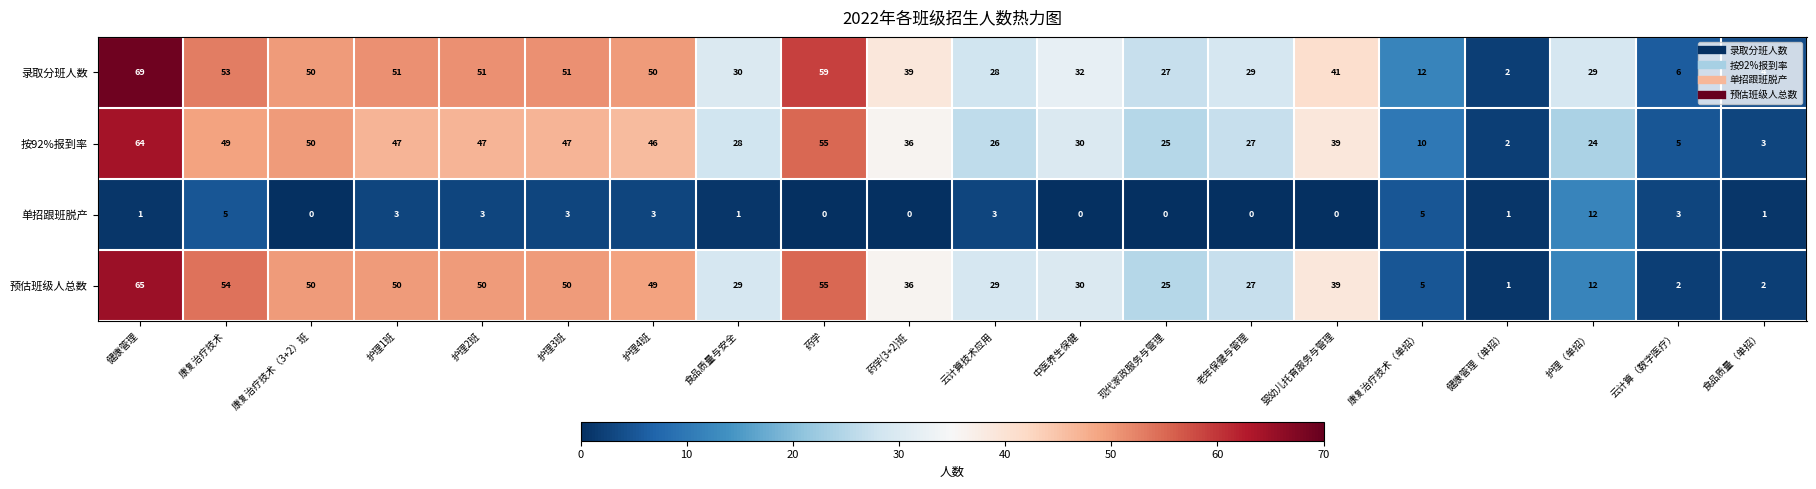

The value of 按92%报到率 at 食品质量（单招） is 5. True or false?

False